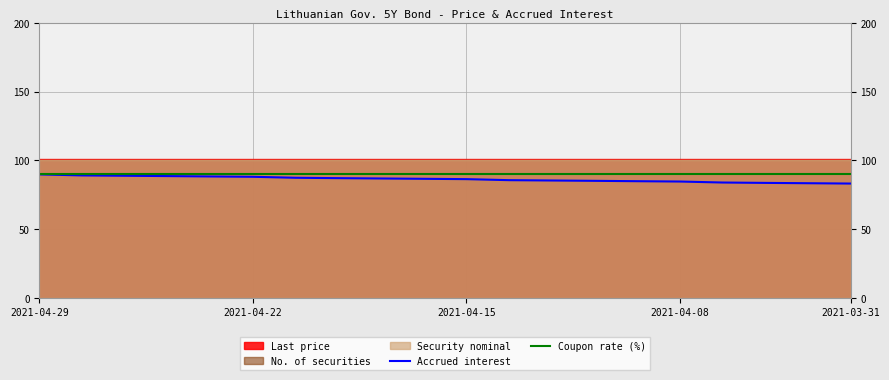

The Accrued interest series shows 55.9 at 14. True or false?

False